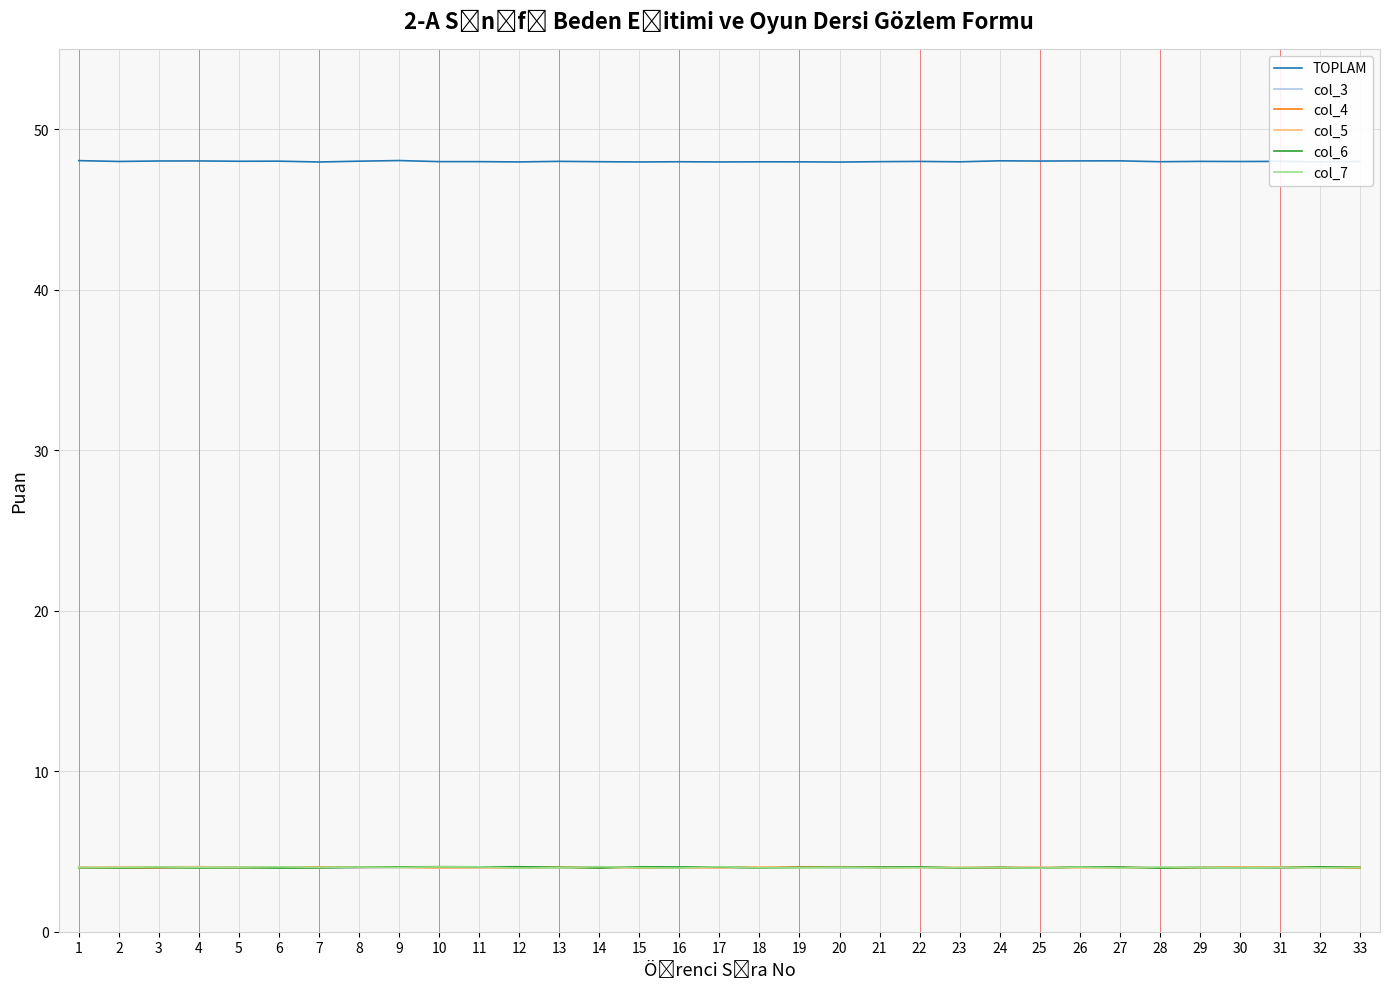

Read the col_4 value at 14.

4.0